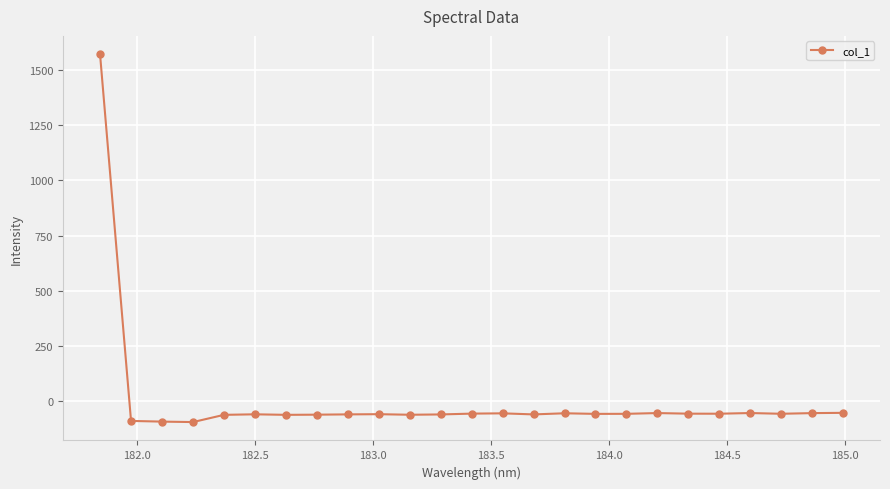

What is the minimum value shown in the chart?

-94.3